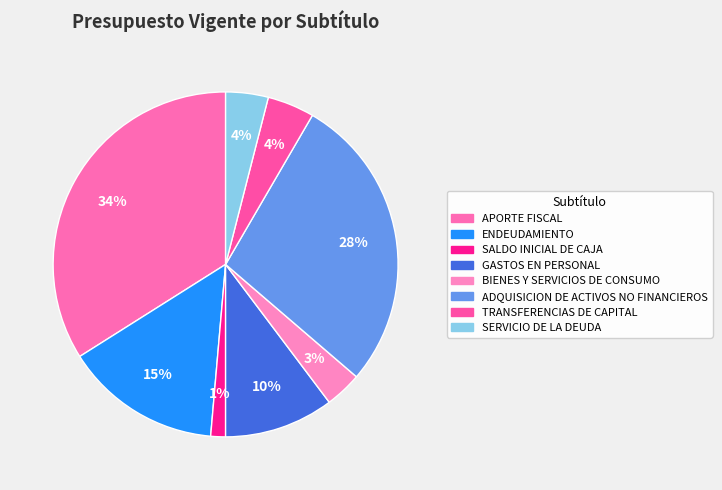

Rank the categories by value from lowest to highest.

SALDO INICIAL DE CAJA, BIENES Y SERVICIOS DE CONSUMO, SERVICIO DE LA DEUDA, TRANSFERENCIAS DE CAPITAL, GASTOS EN PERSONAL, ENDEUDAMIENTO, ADQUISICION DE ACTIVOS NO FINANCIEROS, APORTE FISCAL